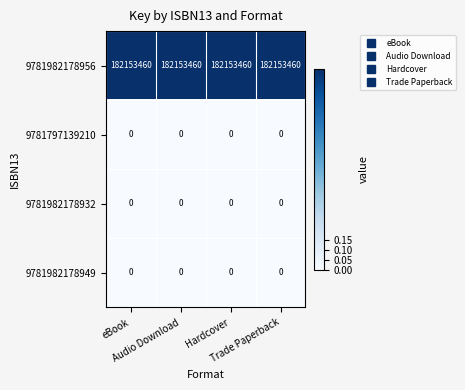

Which series has the largest total across all categories?

9781982178956